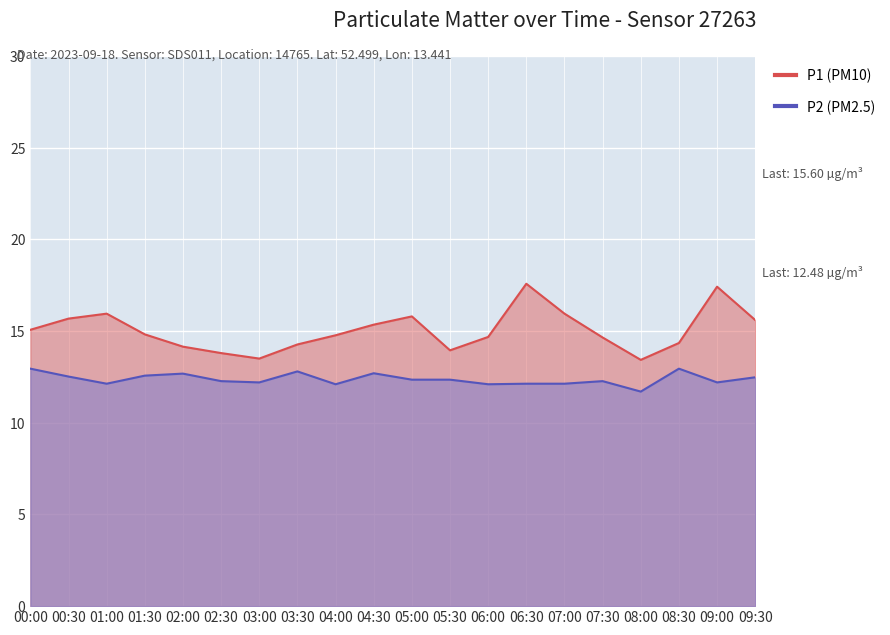

Where is the first local minimum for P1?

03:00